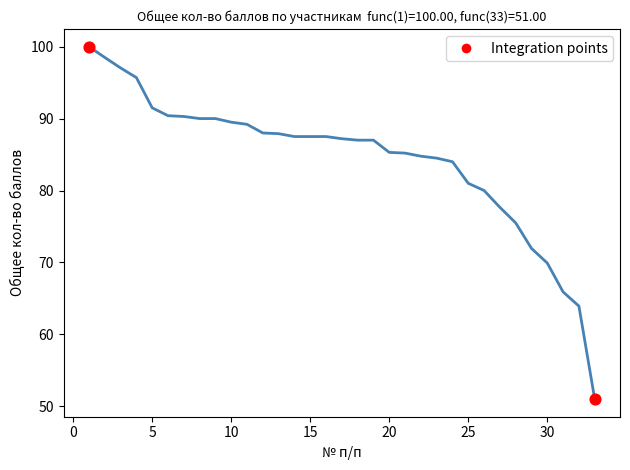

What is the difference between the maximum and minimum values?

49.0